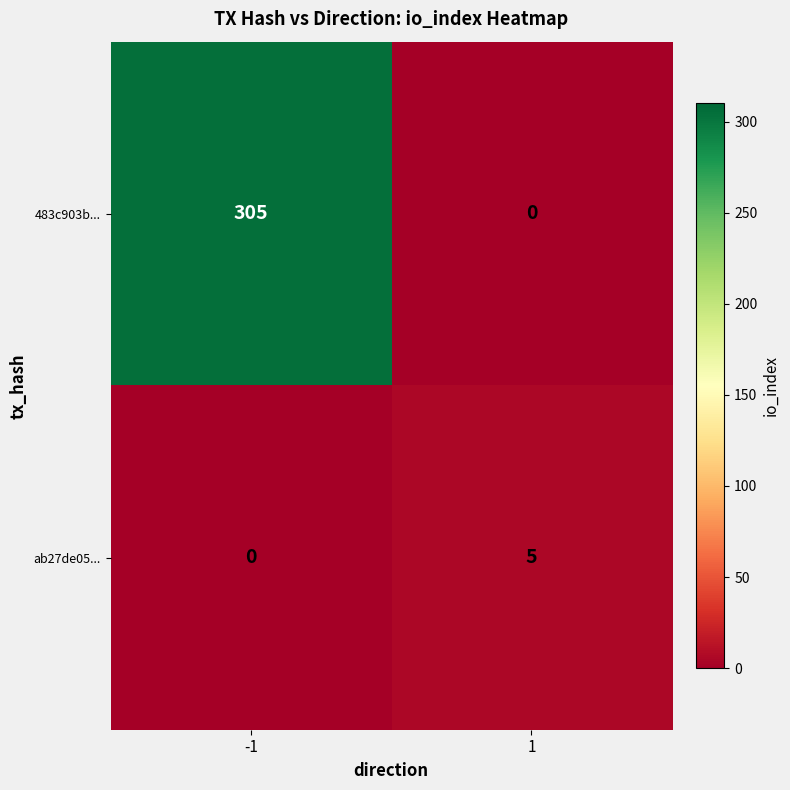

Reading right to left, list all the values displayed in this chart.

483c903b...: 1=0	-1=305
ab27de05...: 1=5	-1=0